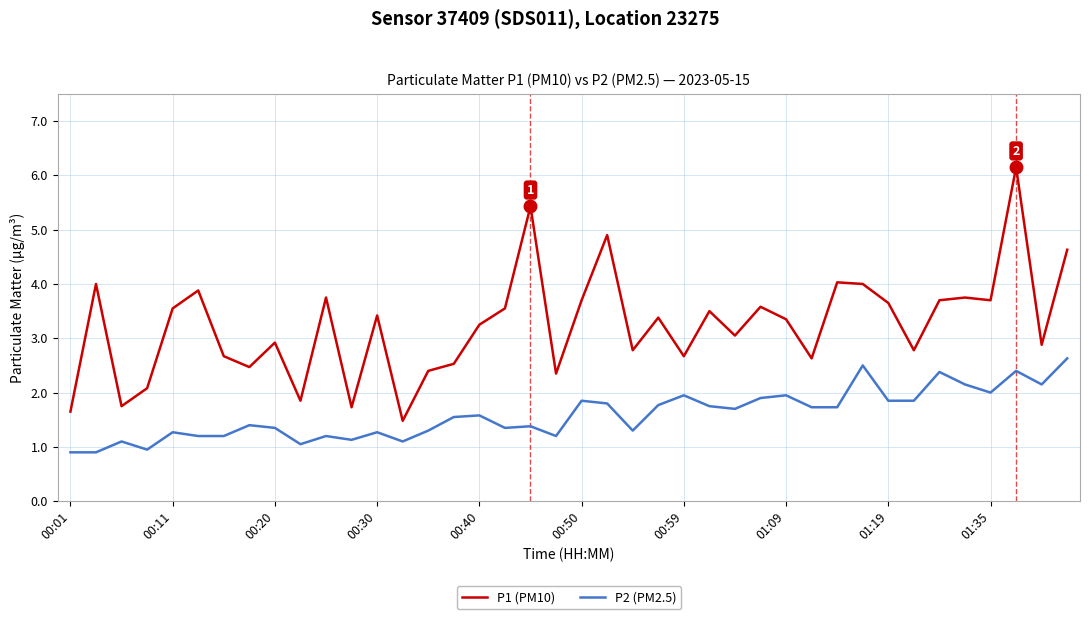

True or false: P2 (PM2.5) and P1 (PM10) intersect in this chart.

False